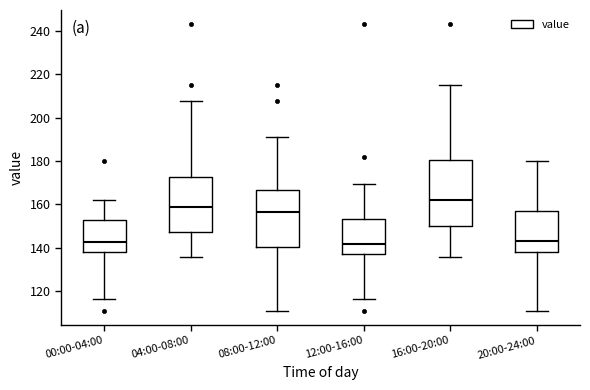

Comparing the boxes themselves (not the whiskers), which one is the tallest?

16:00-20:00